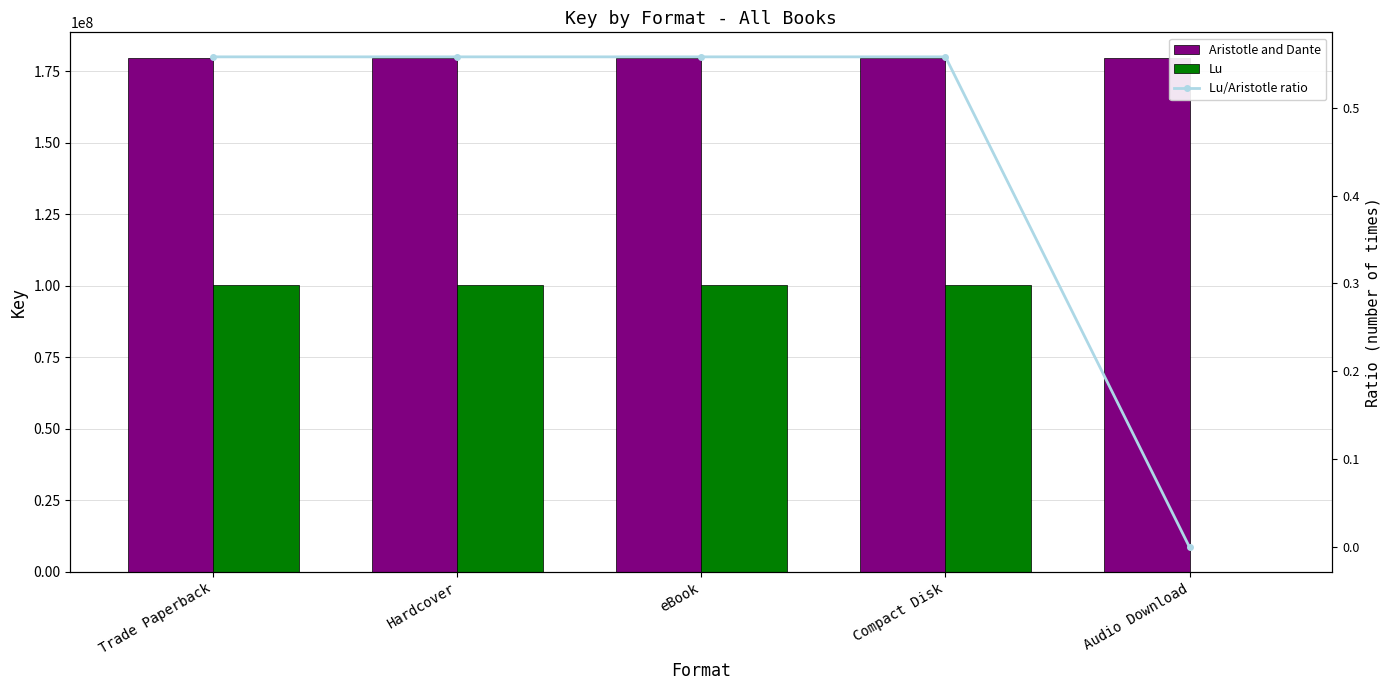

What is the difference between the second highest and minimum values in the Lu/Aristotle ratio series?

0.6